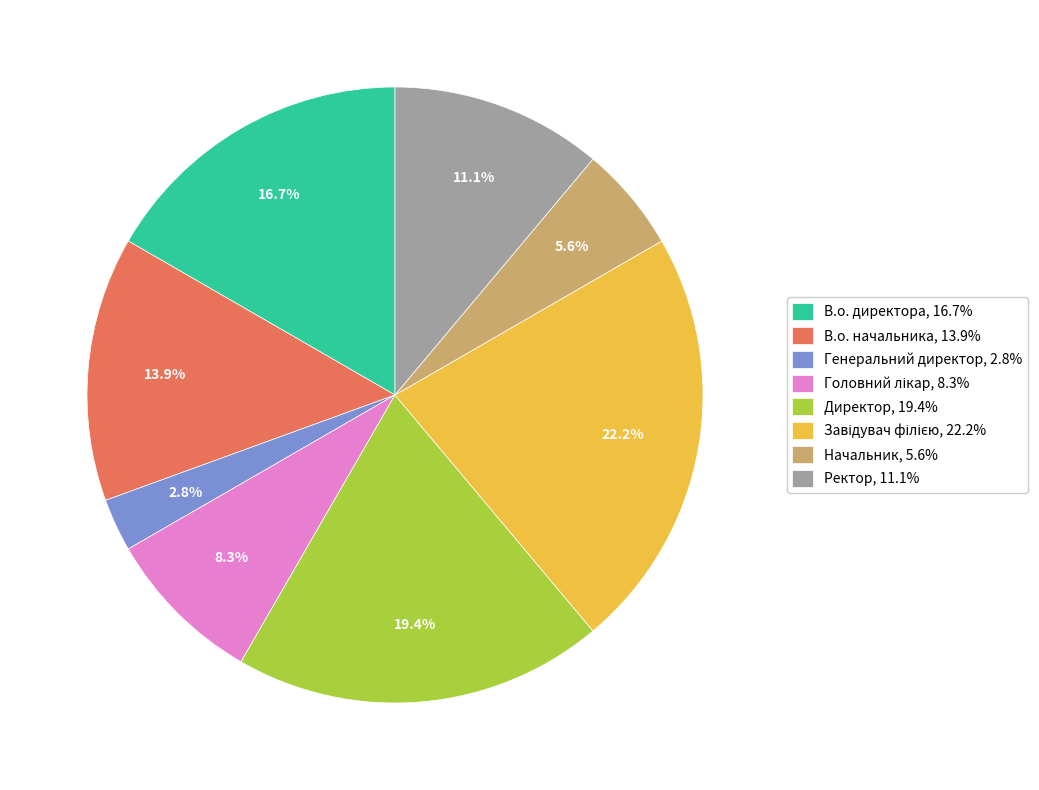

To the nearest percent, what is the difference between the В.о. начальника and Генеральний директор slice percentages?

11%